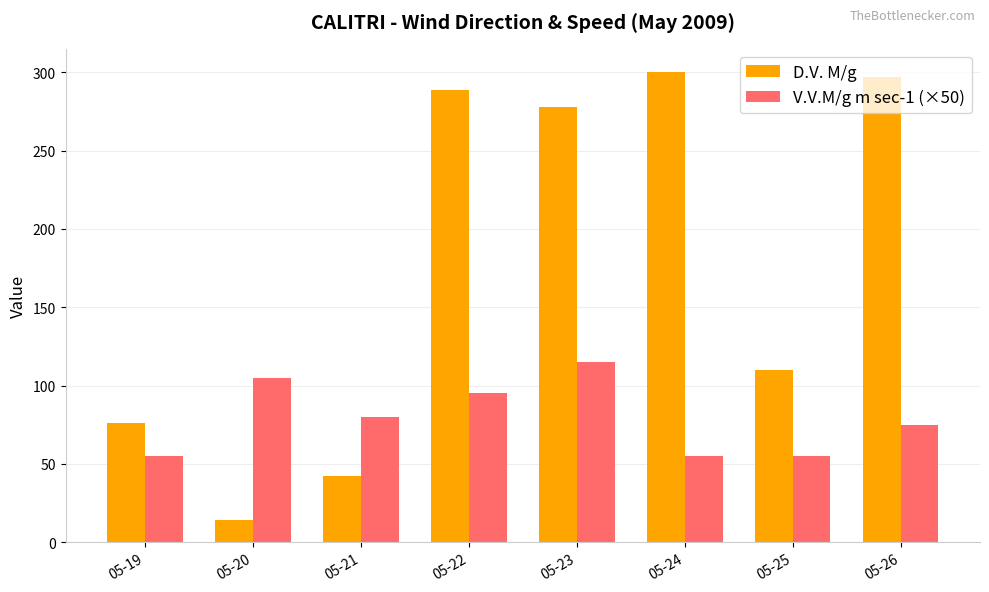

What value does the D.V. M/g series have at 05-23?

278.0